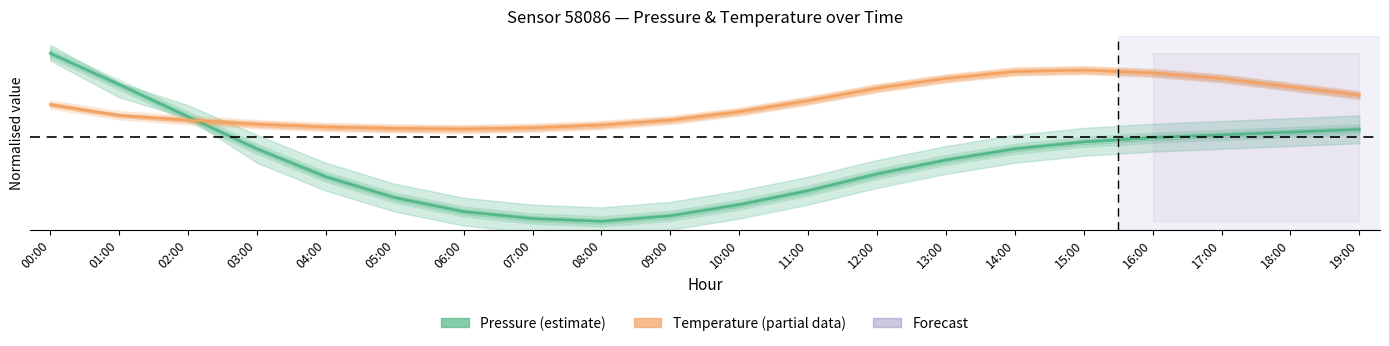

How many interior local valleys does the Pressure (estimate) series have?

1